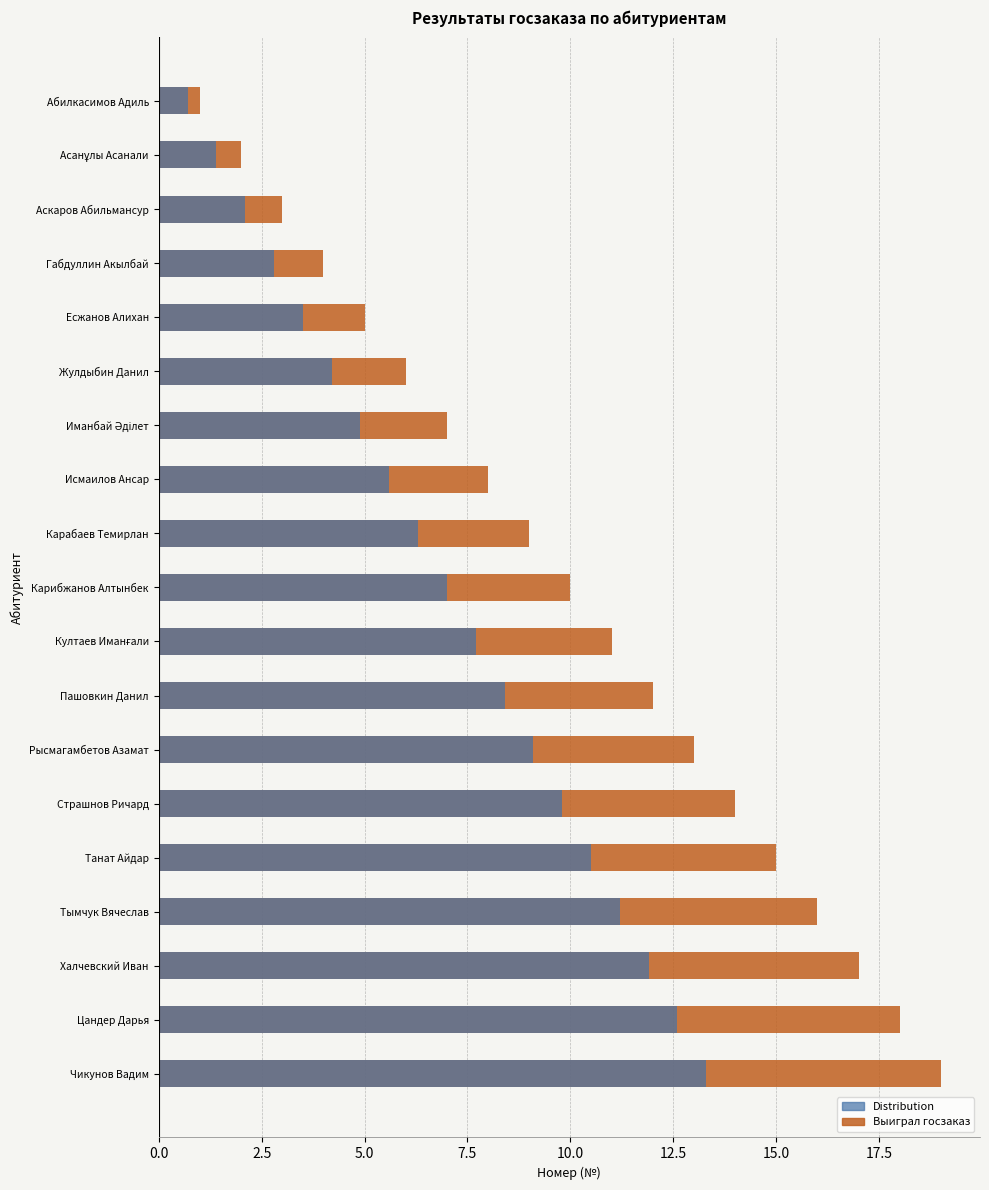

The value of № (Distribution) at Есжанов Алихан is 5.0. True or false?

False